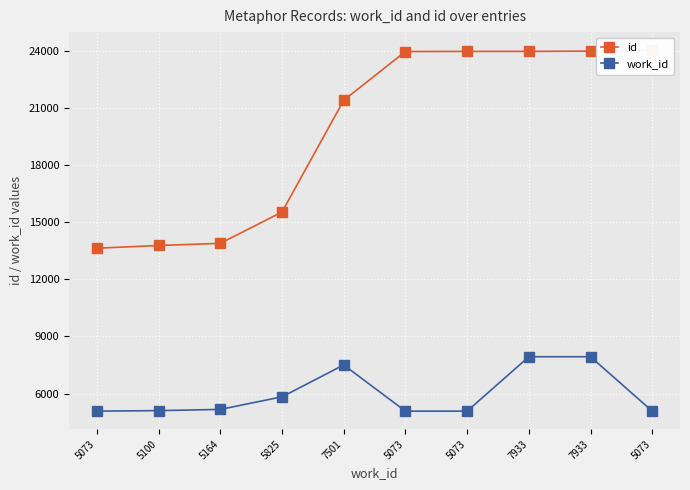

Reading right to left, transcribe all the data shown in this chart.

id: 24050	23999	23986	23984	23979	21416	15542	13894	13781	13638
work_id: 5073	7933	7933	5073	5073	7501	5825	5164	5100	5073